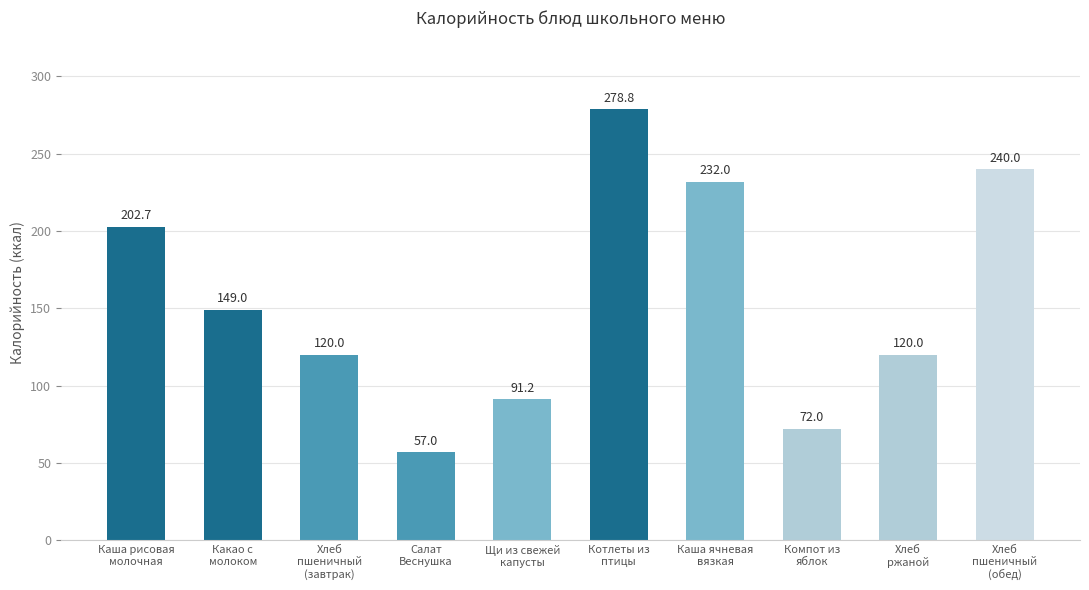

Reading right to left, extract all data points from this chart.

240.0	120.0	72.0	232.0	278.8	91.2	57.0	120.0	149.0	202.7